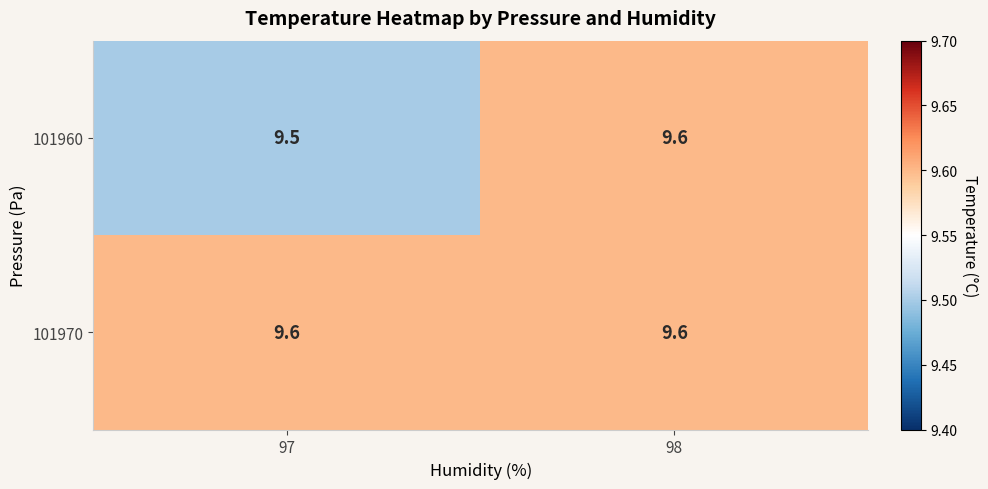

Reading right to left, transcribe all the data shown in this chart.

101960: 9.6	9.5
101970: 9.6	9.6